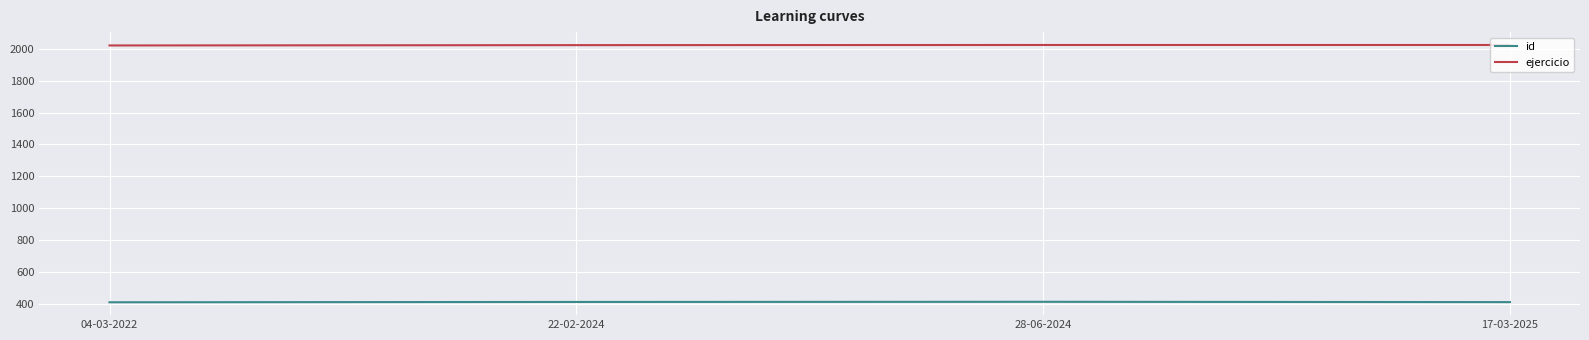

What is the lowest value of the ejercicio series?

2021